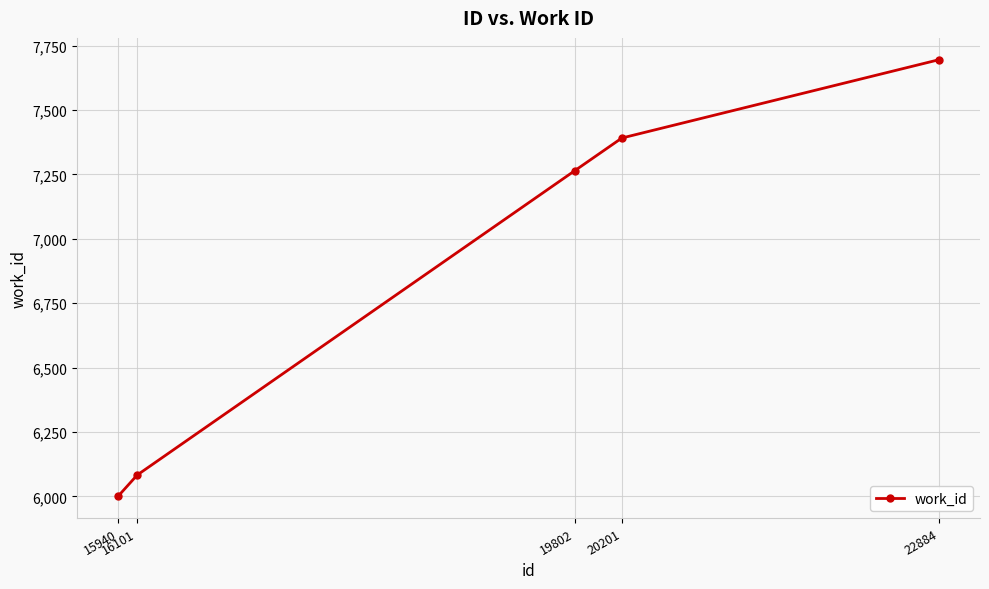

What is the approximate value at 19802, to the nearest 100?

7300